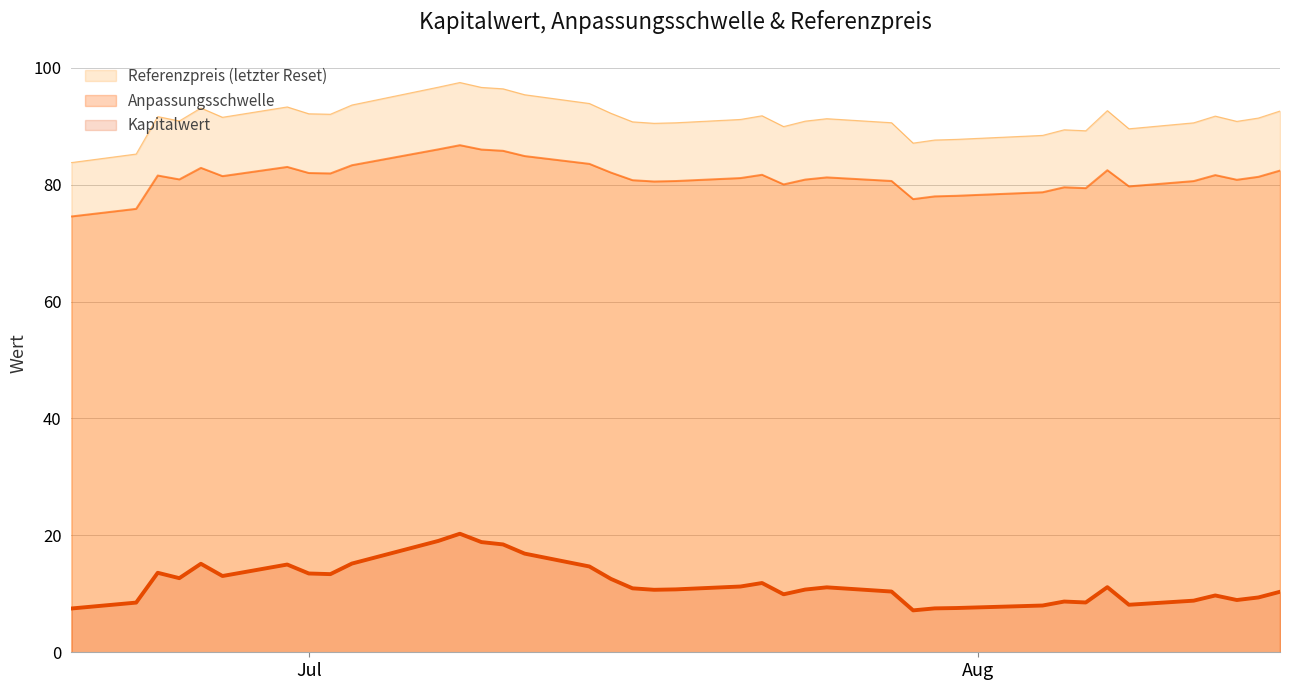

What is the highest value of the Anpassungsschwelle series?

86.8